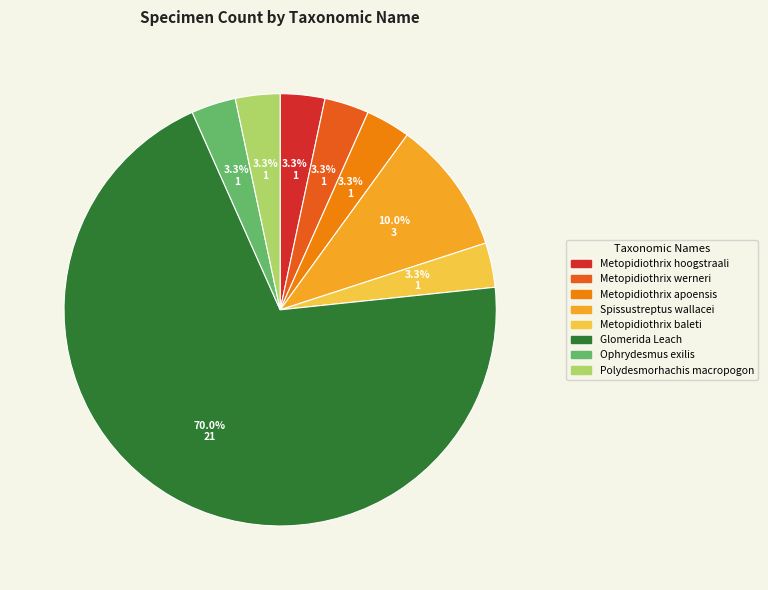

What is the ratio of the value at Metopidiothrix apoensis to the value at Metopidiothrix werneri?

1.0